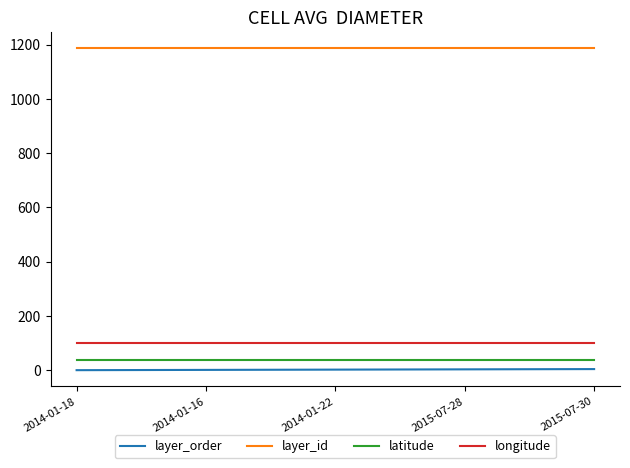

True or false: layer_id has more than 2 points higher than both neighbors.

False